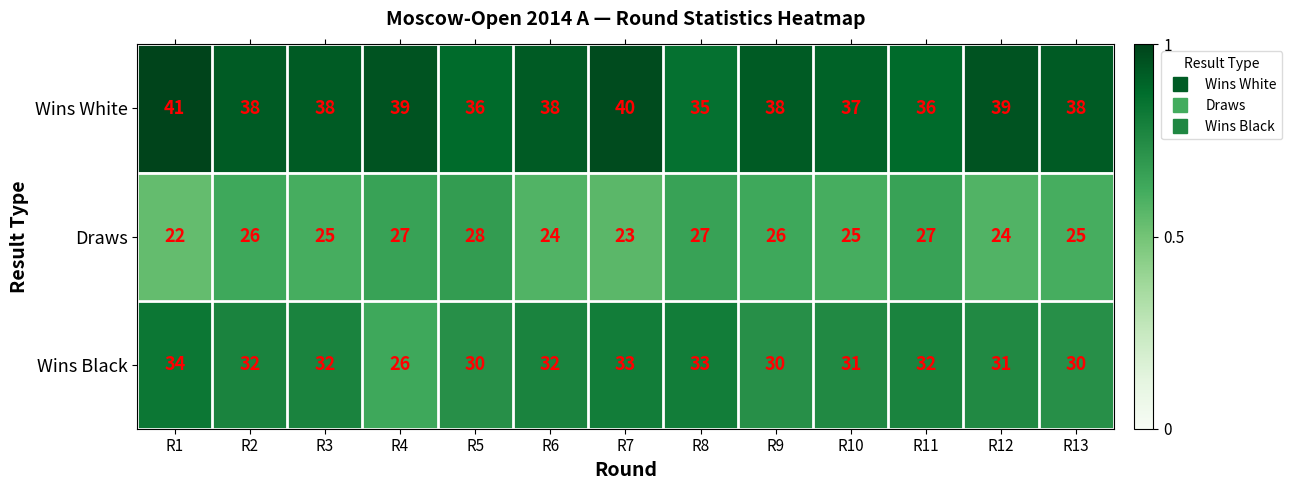

How many Wins Black values are between 30 and 32?

9